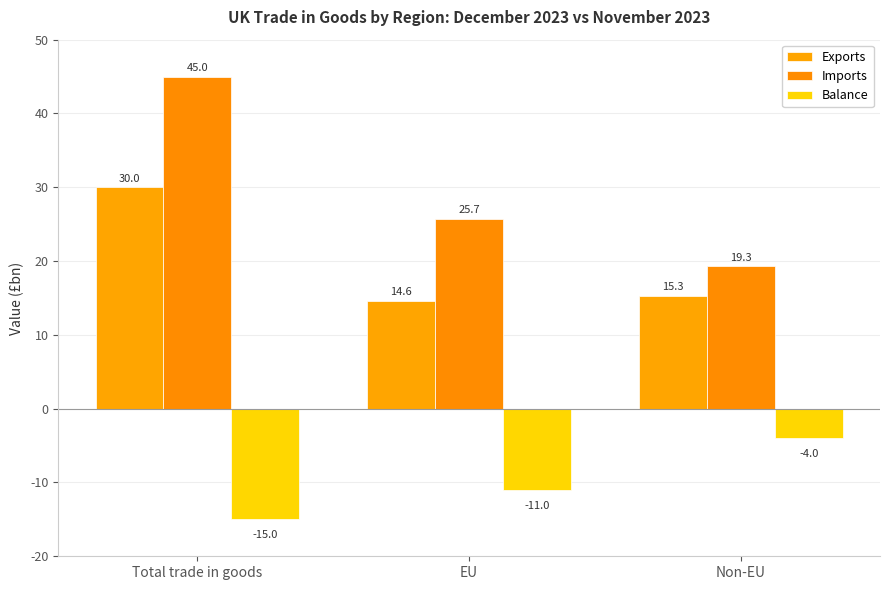

What is the minimum value shown in the chart?

-15.0